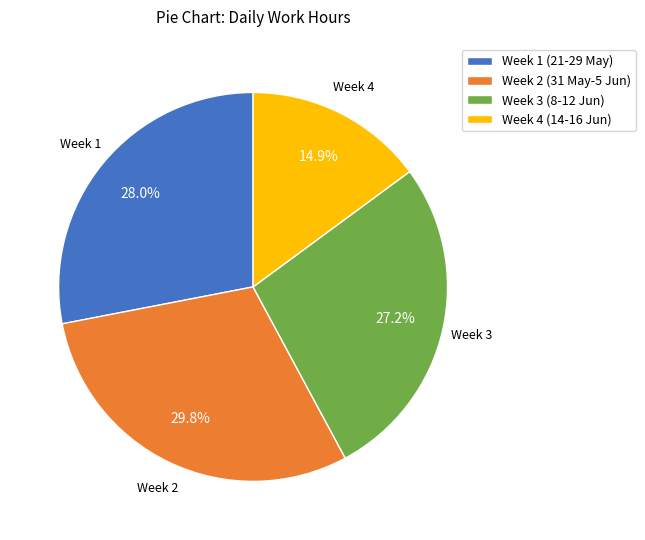

How much of the chart is everything except Week 2 (31 May-5 Jun)?

70.2%